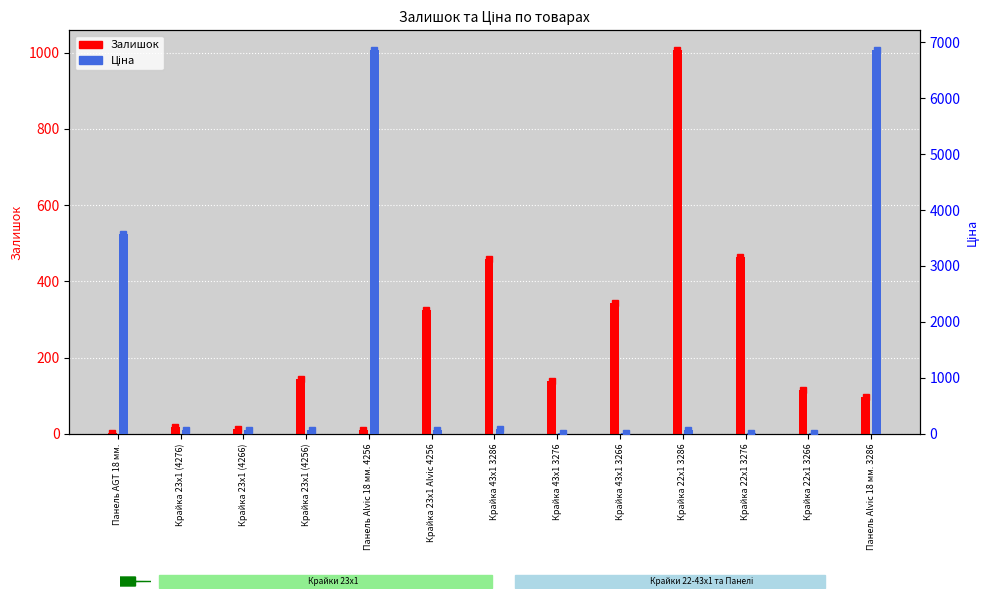

What is the difference between the Залишок values at Крайка 23x1 (4266) and Крайка 43x1 3286?

445.0